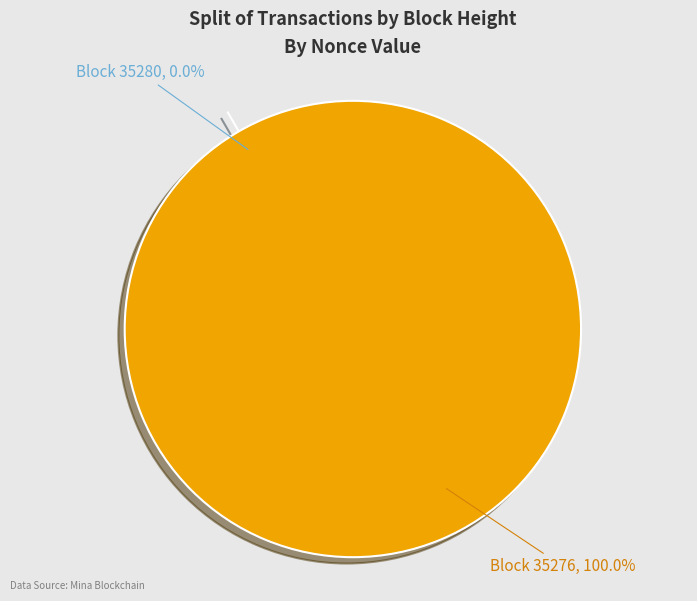

Is it true that 35280 is 0% of the pie?

True